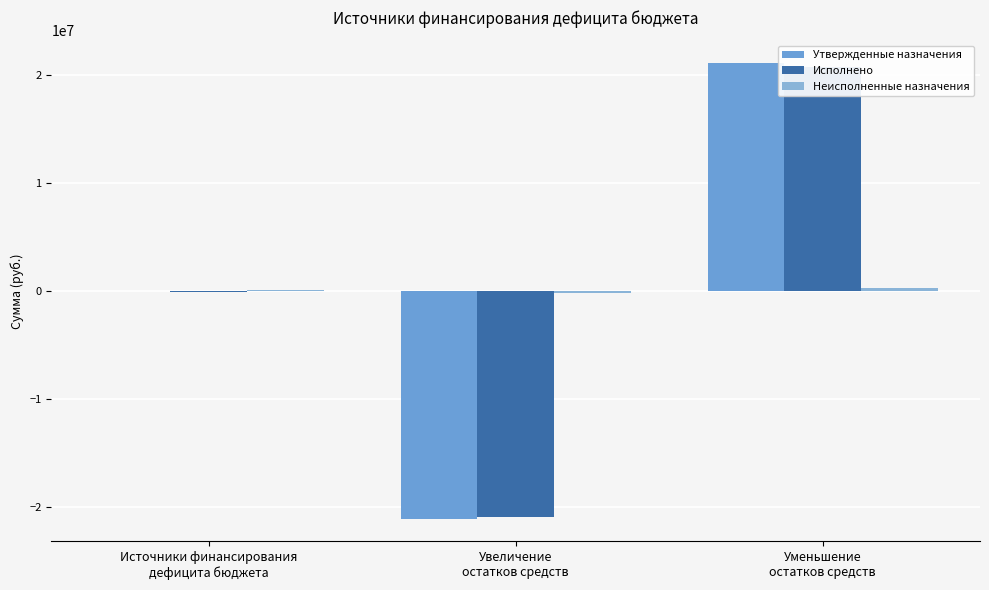

What is the maximum value for Неисполненные назначения?

320486.7